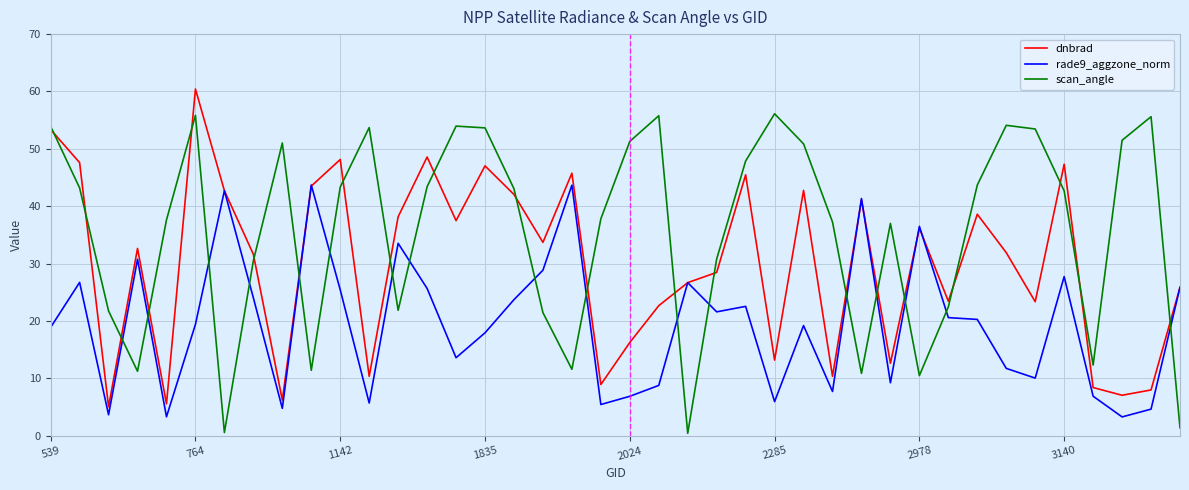

Which series has the largest total across all categories?

scan_angle